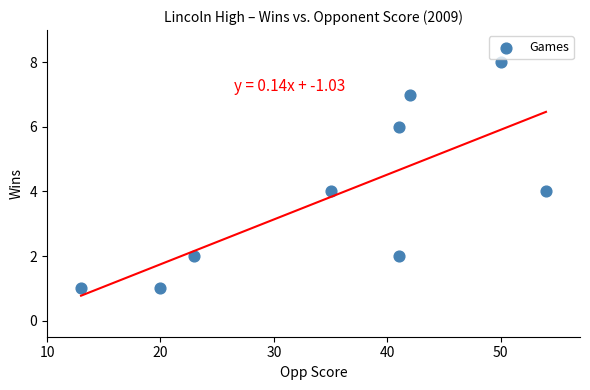

What is the range of Y values (max minus min)?

7